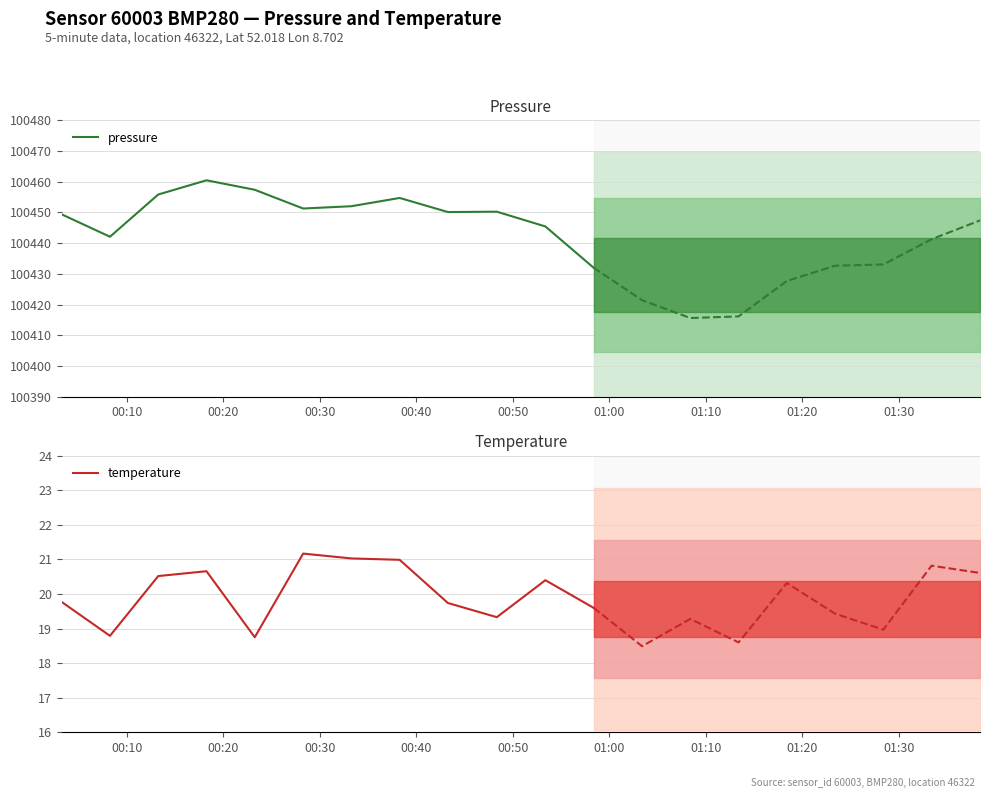

What is the highest value of the temperature series?

21.2